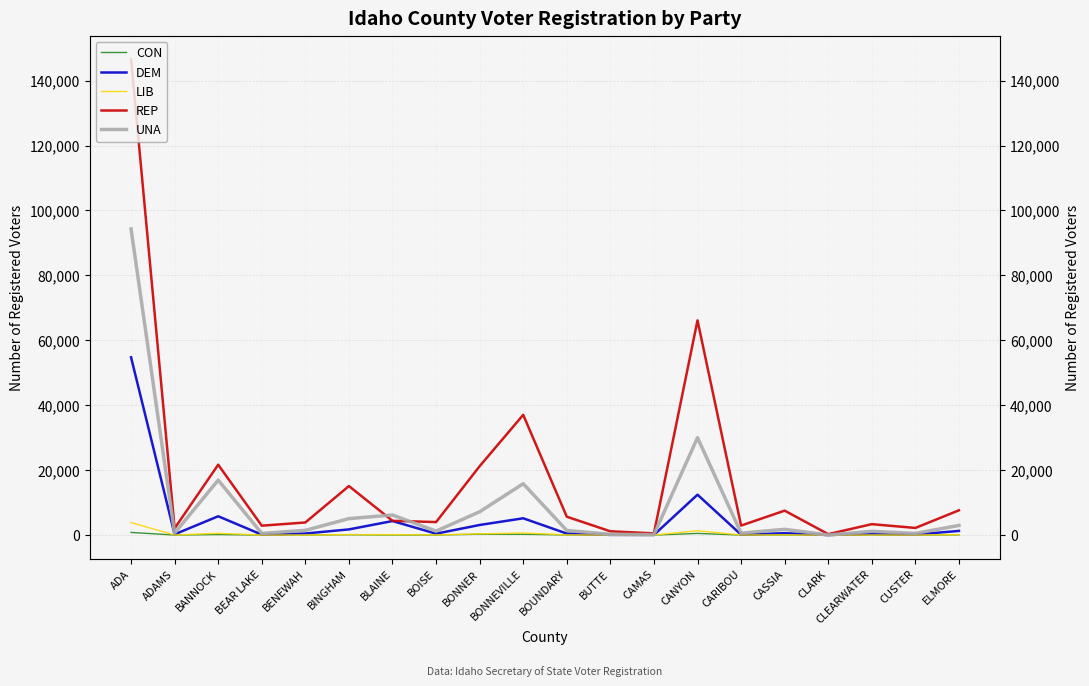

Is it true that UNA equals 245 at BUTTE?

True